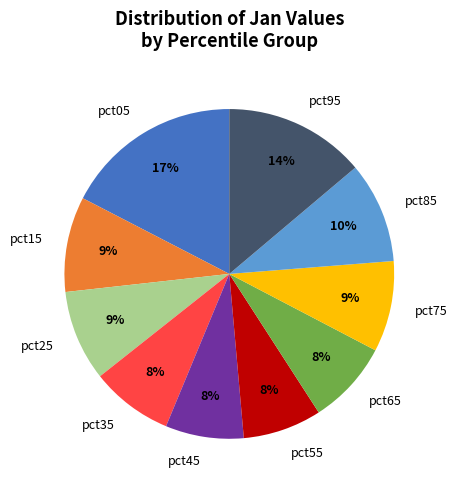

To the nearest percent, what portion does pct25 represent?

9%